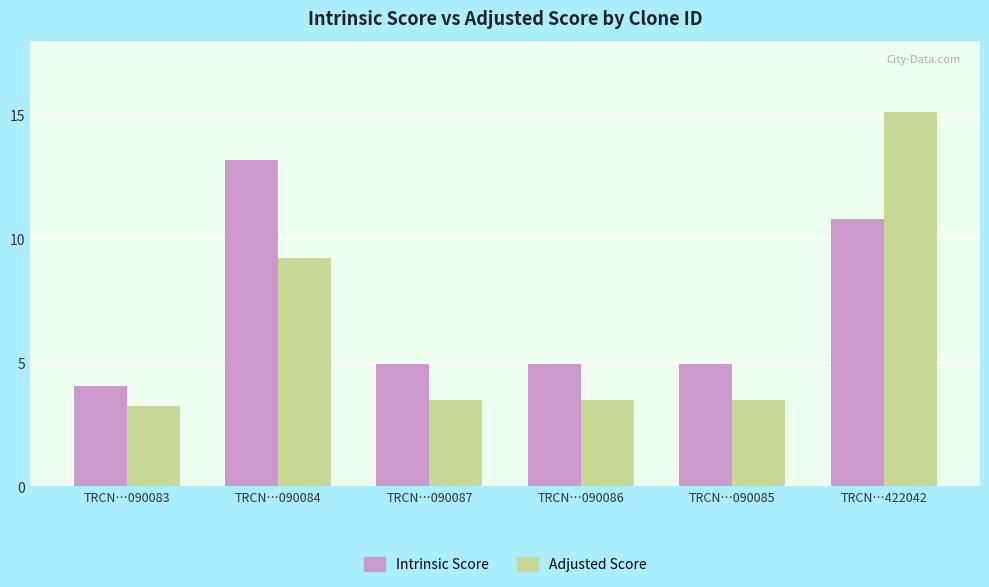

True or false: Intrinsic Score has a value of 8.5 at TRCN…090085.

False